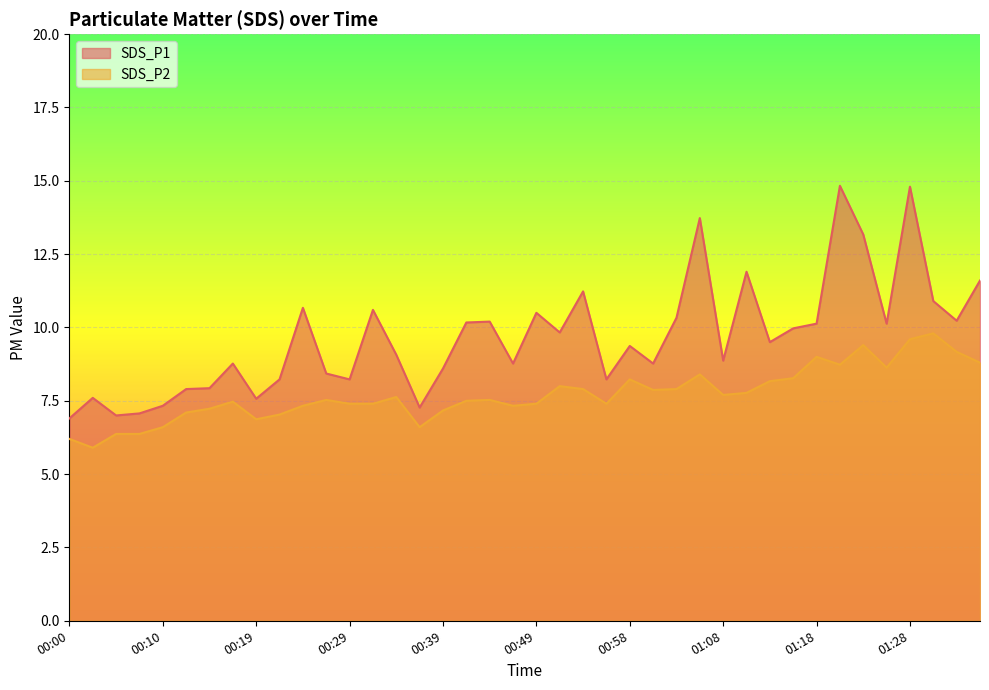

Read the SDS_P2 value at 01:16.

8.3